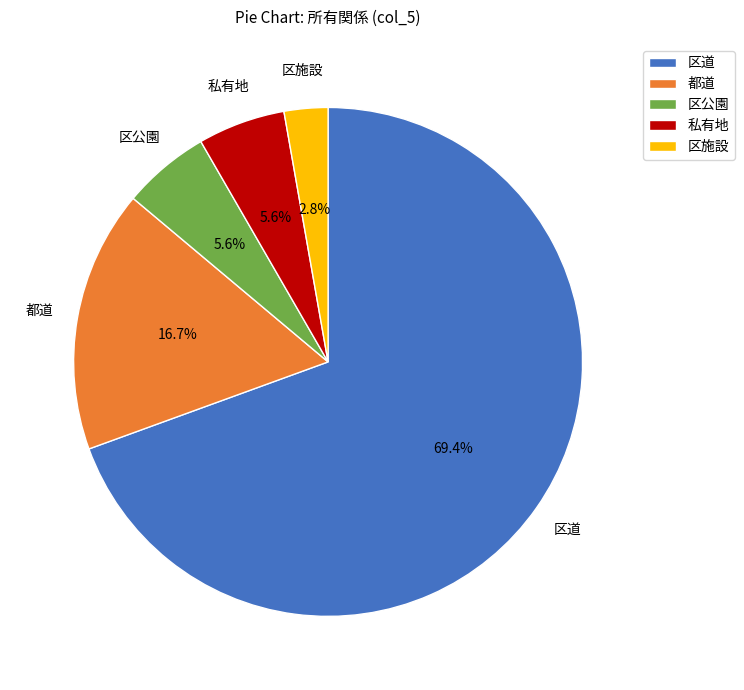

To the nearest percent, what is the average slice percentage?

20%